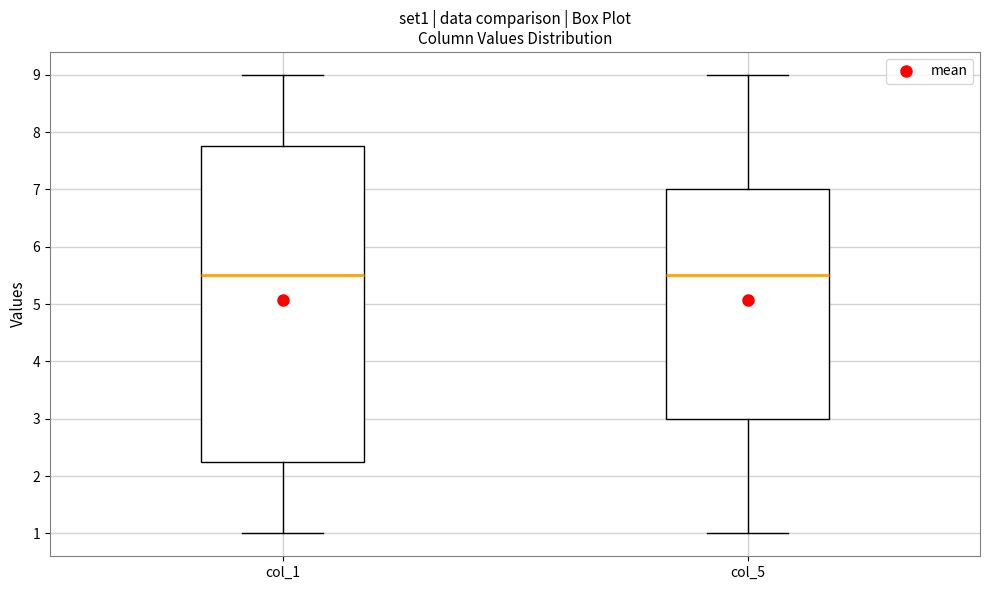

Which box is the tallest, from its lower edge to its upper edge?

col_1